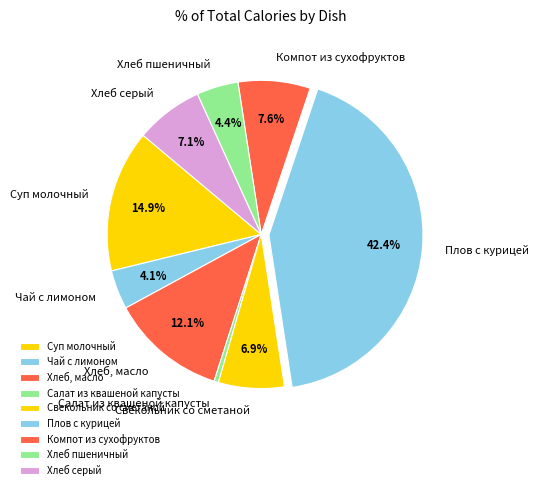

Count the number of slices in the pie.

9